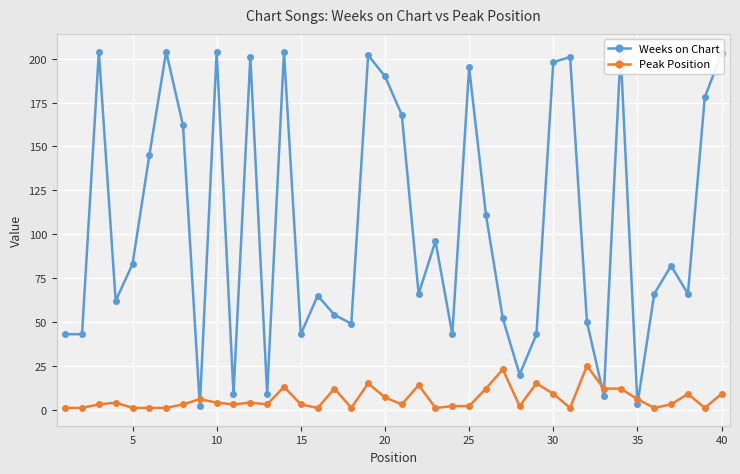

True or false: Peak Position has more than 1 points higher than both neighbors.

True